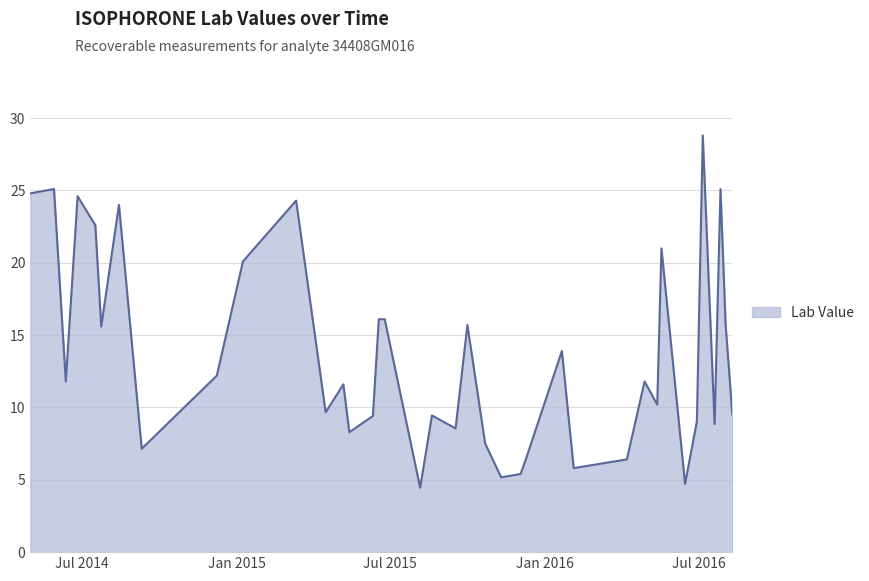

What is the maximum value shown in the chart?

28.8